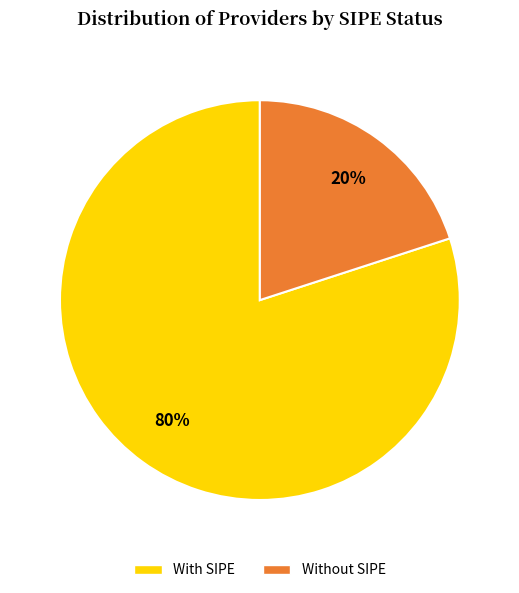

Is there any slice that represents more than half of the pie?

Yes